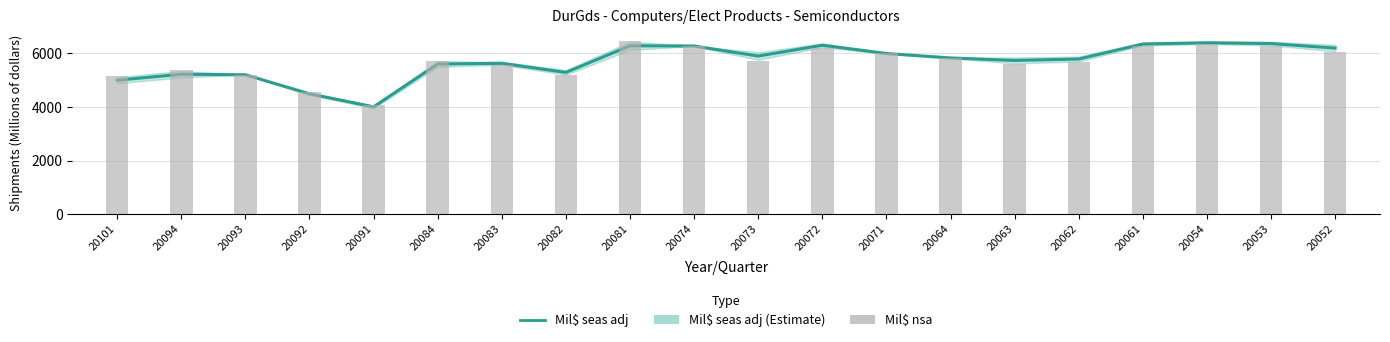

What is the lowest value of the Mil$ nsa series?

4074